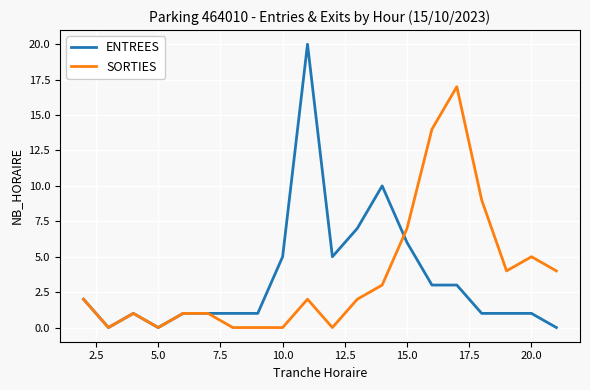

What is the maximum value for SORTIES?

17